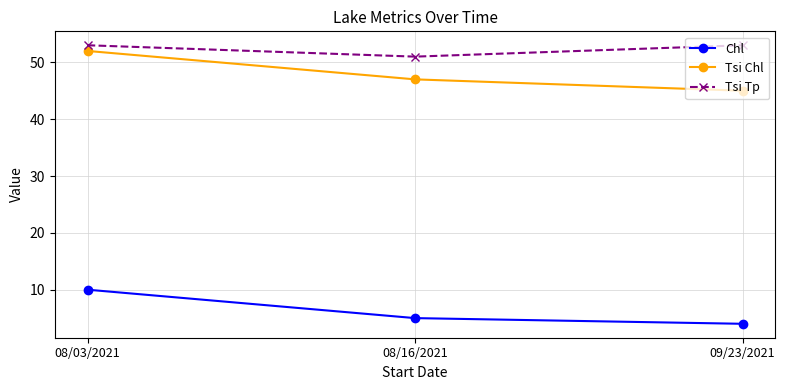

The Chl series shows 5 at 08/16/2021. True or false?

True